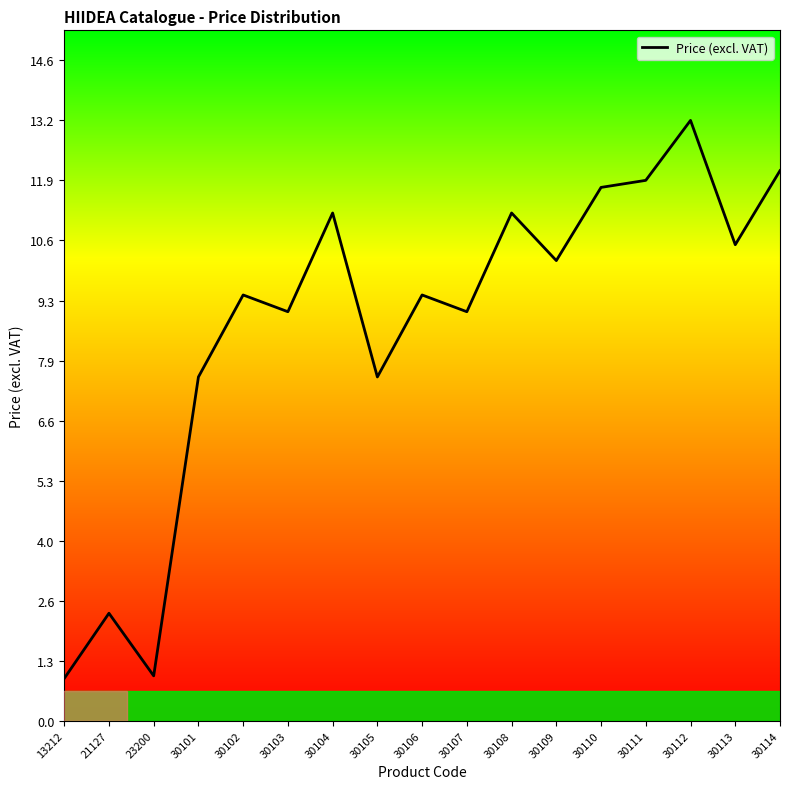

Which category has the highest value across all series?

30112